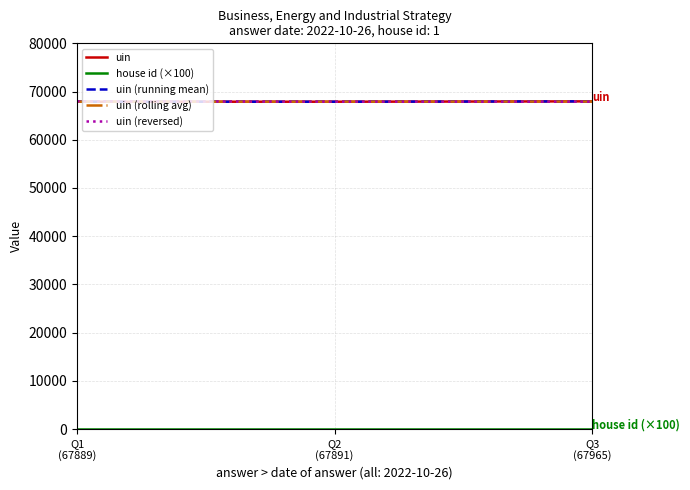

At which label does uin (reversed) first exceed 67891?

Q1
(67889)